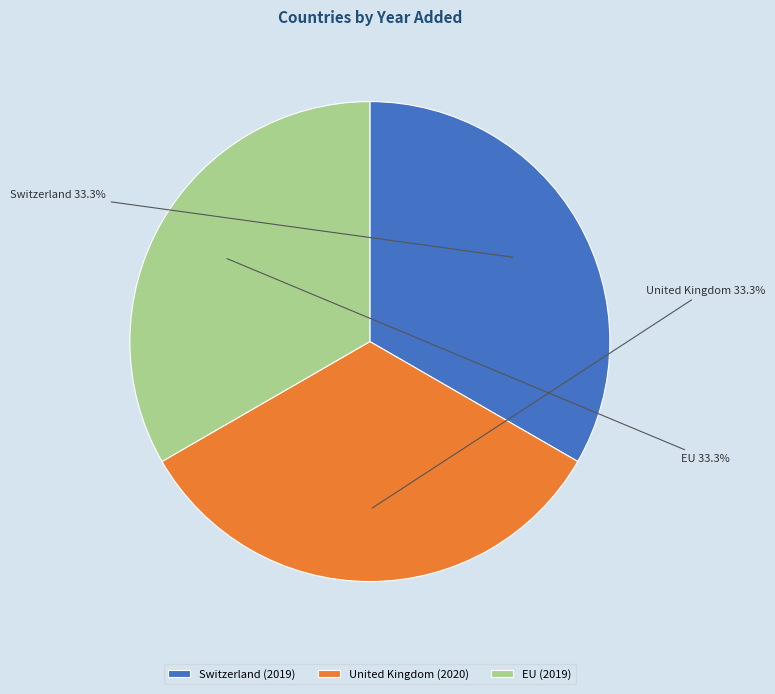

True or false: United Kingdom accounts for 27% of the total.

False